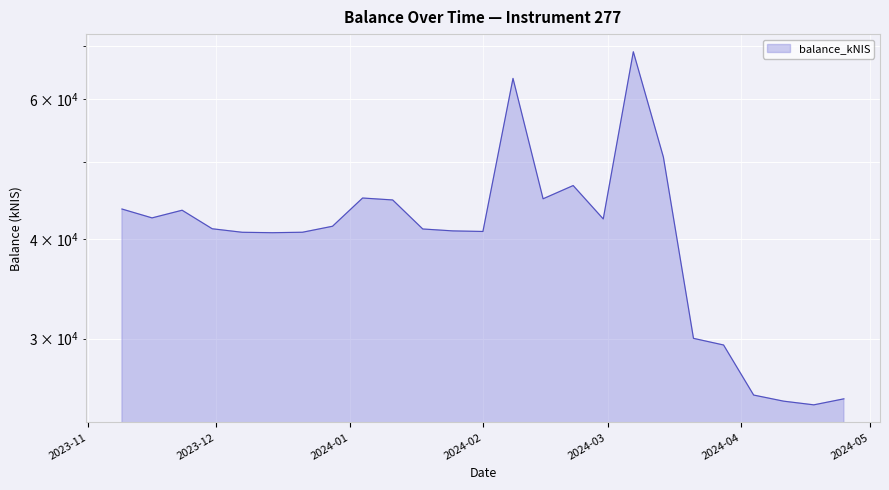

What is the greatest value displayed?

68748.5